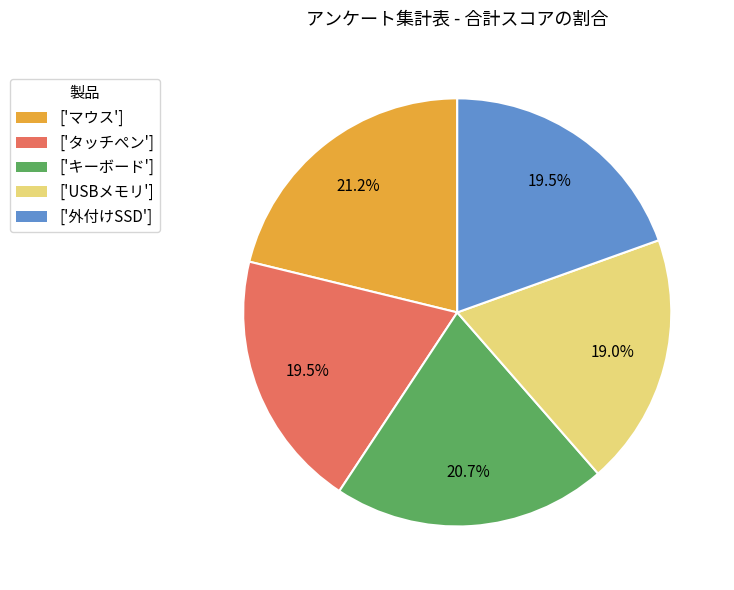

How many slices are in this pie chart?

5